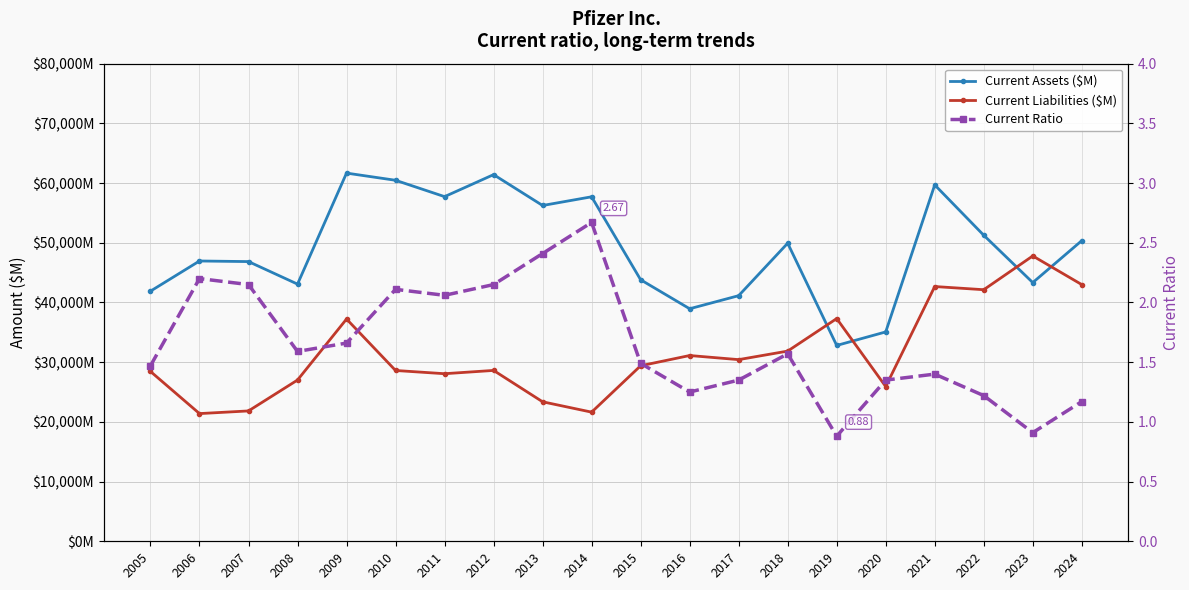

What is the minimum value for Current Liabilities ($M)?

21389.0